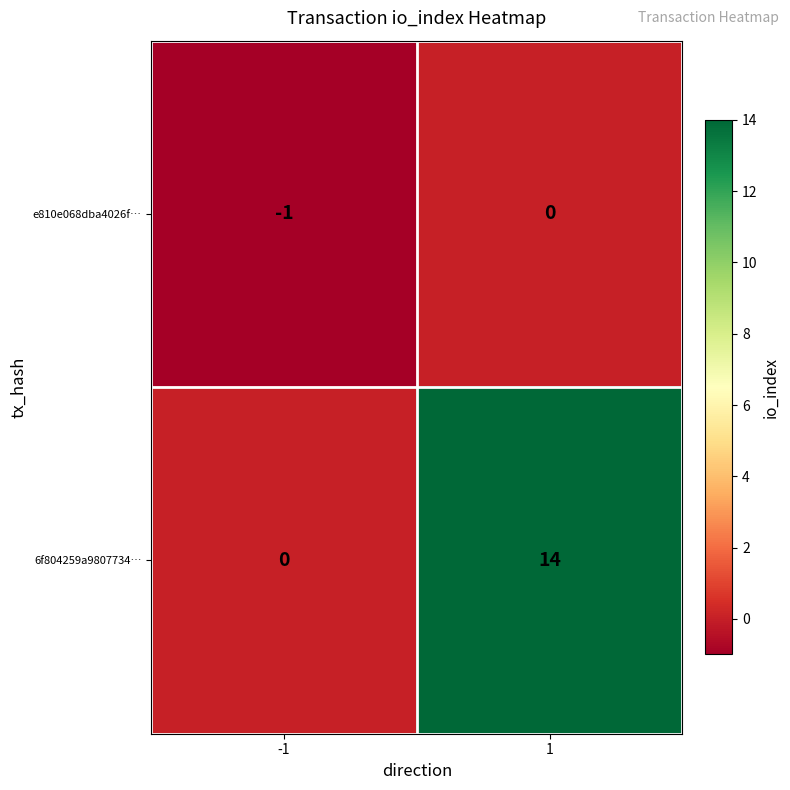

Is it true that 6f804259a9807734… equals 14 at 1?

True